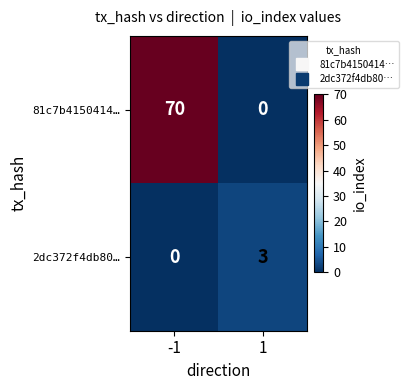

What is the spread (max minus min) of values at 1?

3